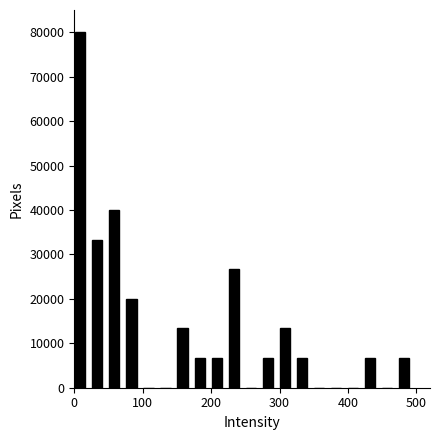

Read against the x-axis, roughly where is the centre of the tallest bar?

10